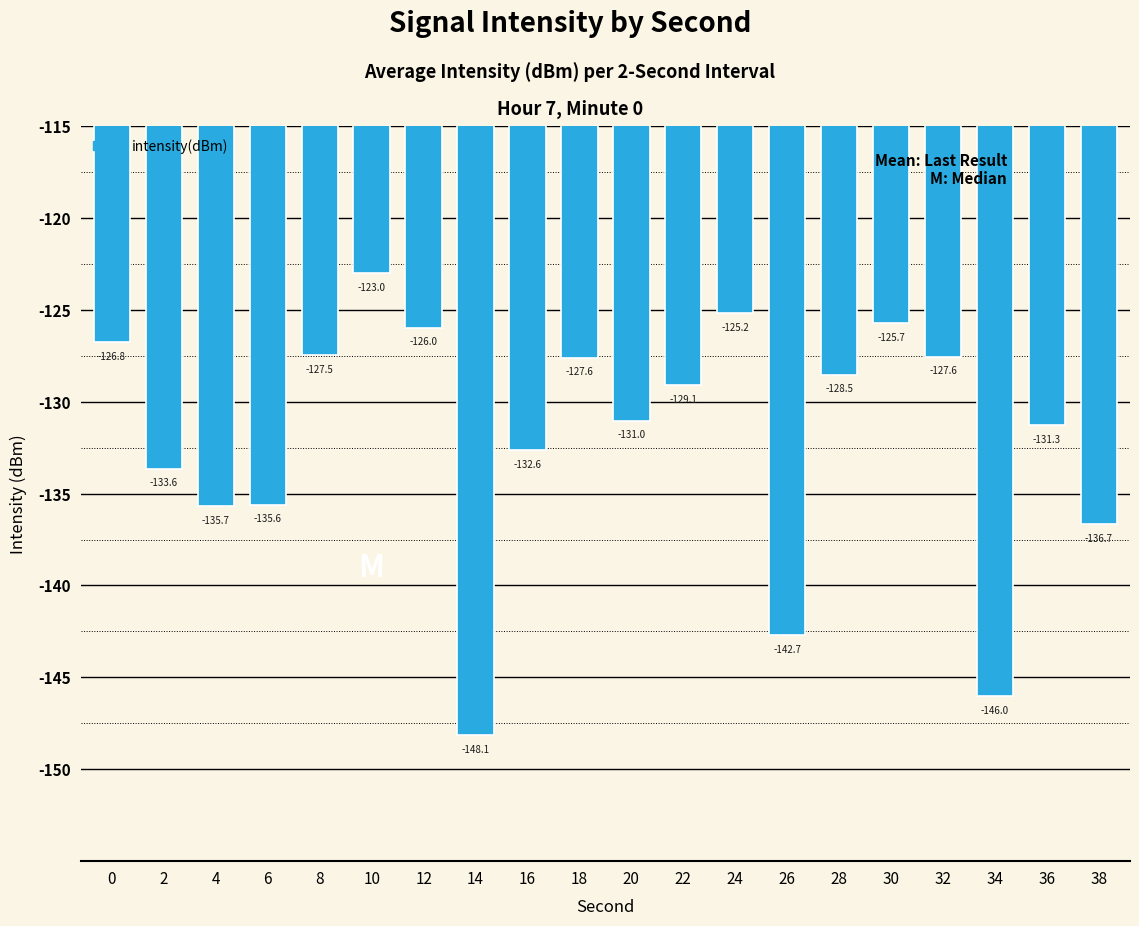

Count the number of data series in this chart.

1